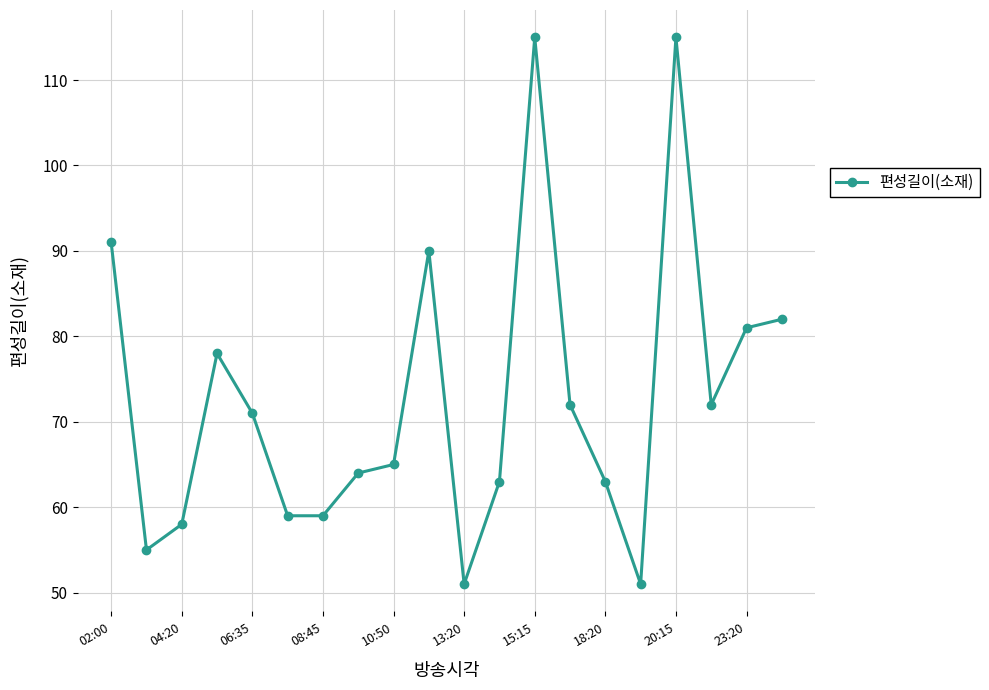

What is the minimum value shown in the chart?

51